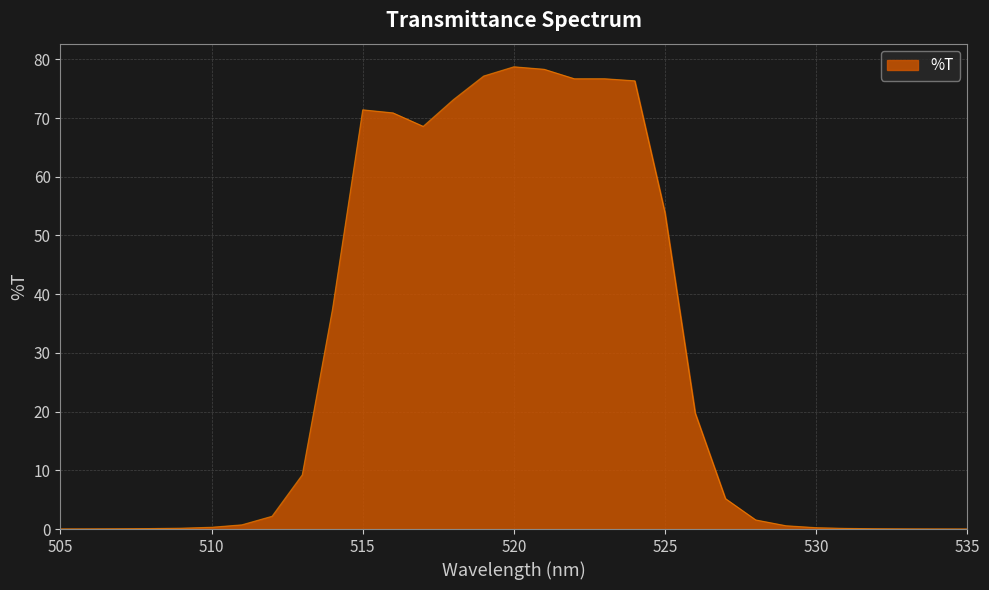

What is the greatest value displayed?

78.7